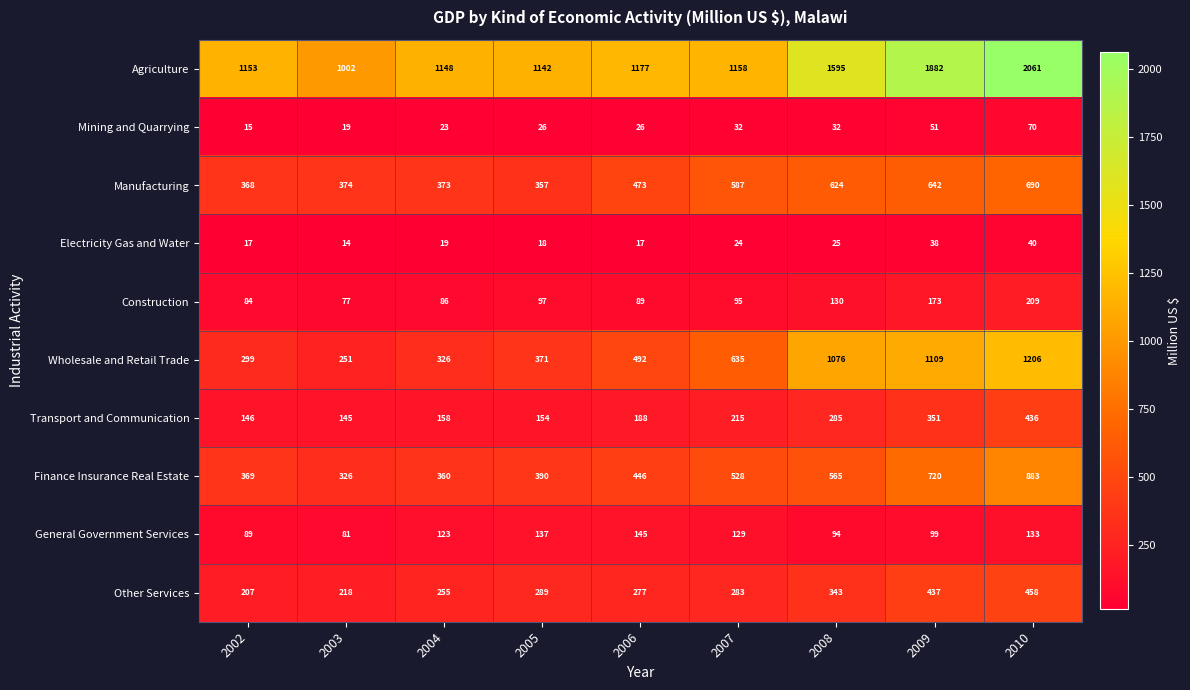

Which category has the lowest value across all series?

2003